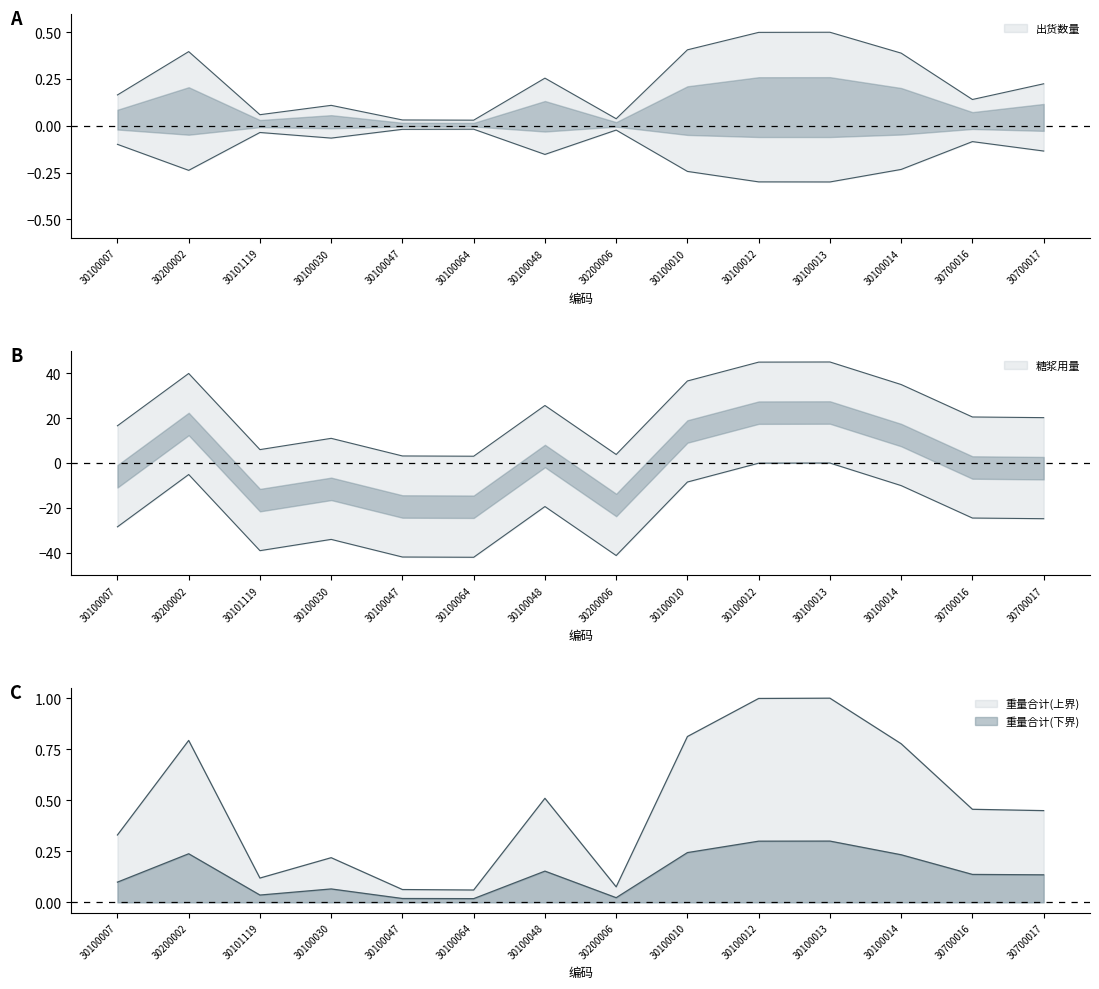

What is the label of the 9th point from the left?

30100010